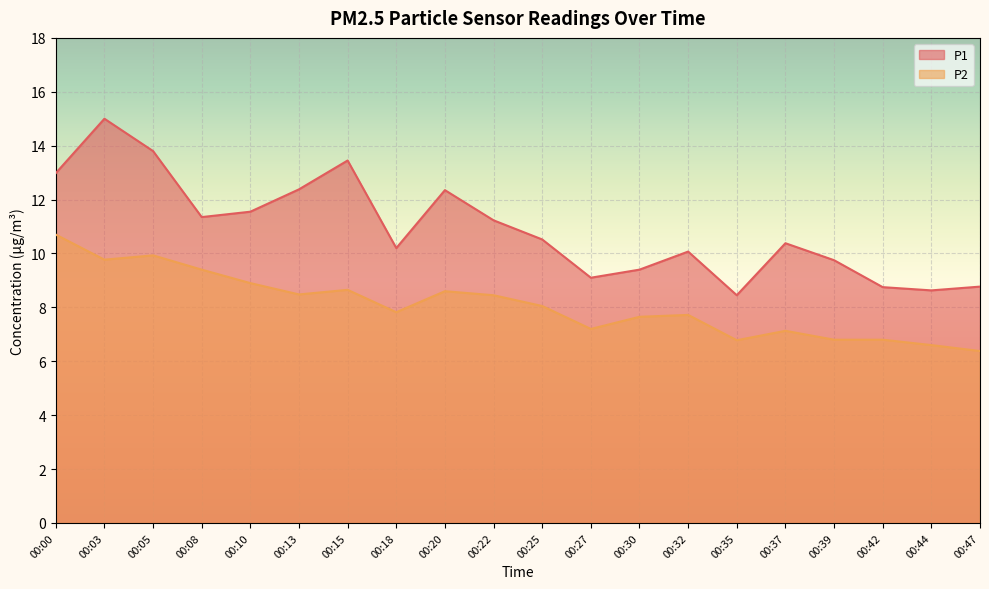

True or false: P2 and P1 cross at least once.

False